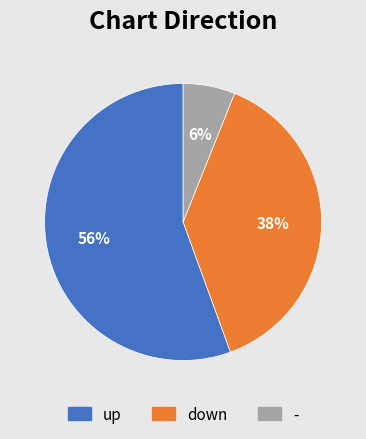

Do - and up together represent more than half of the pie?

Yes